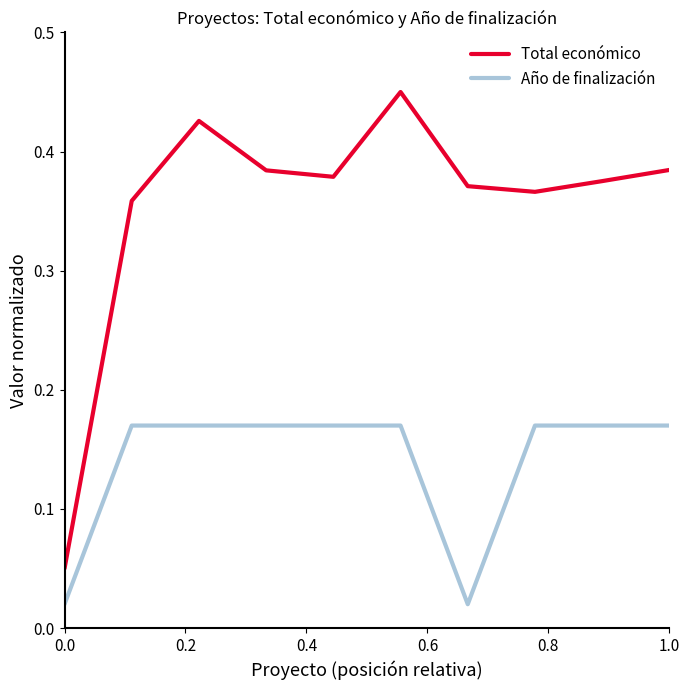

Does the chart have visible grid lines?

No